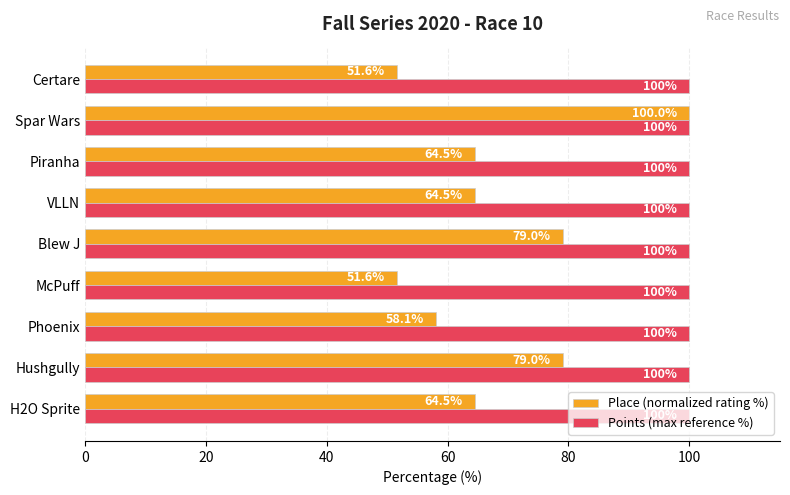

What is the approximate value of Place (normalized rating %) at Piranha?

64.5